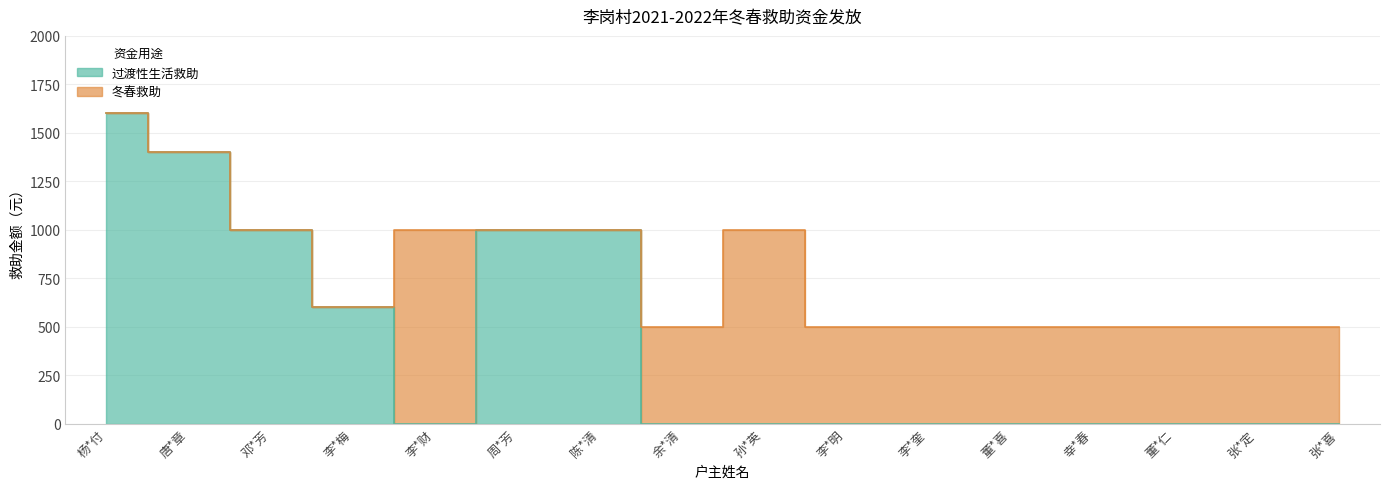

What is the difference between the second highest and minimum values?

1400